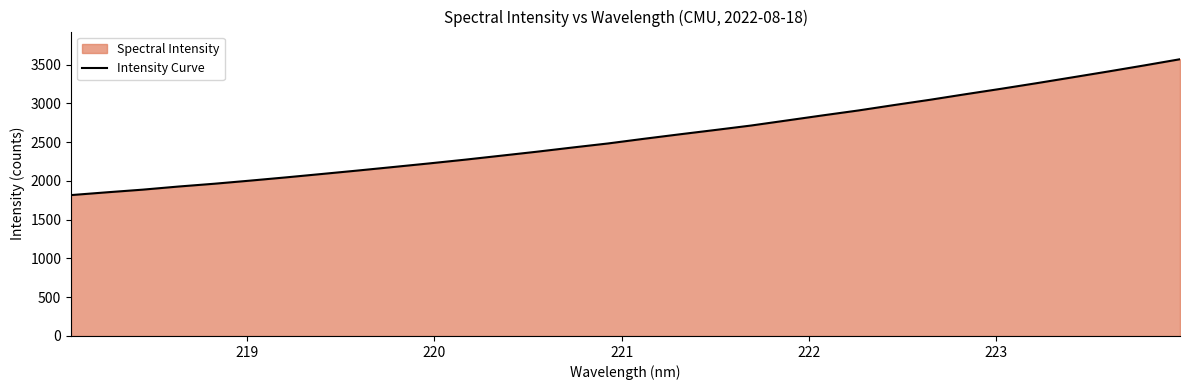

How many lines are shown in the chart?

1